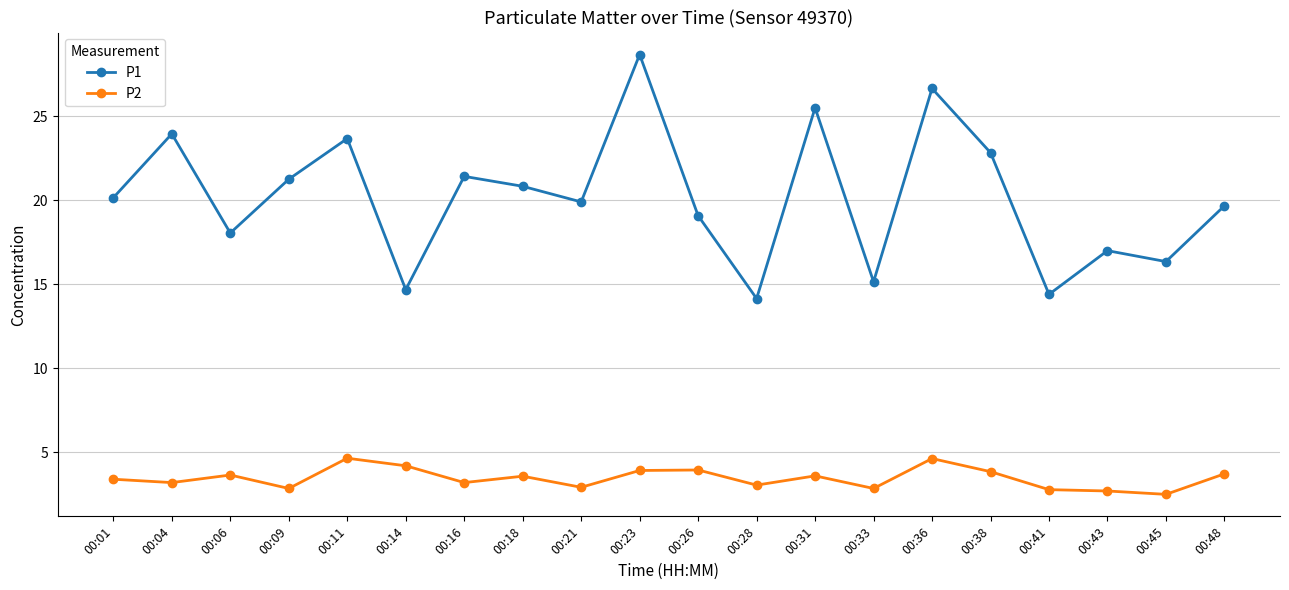

True or false: P2 has more than 2 points higher than both neighbors.

True